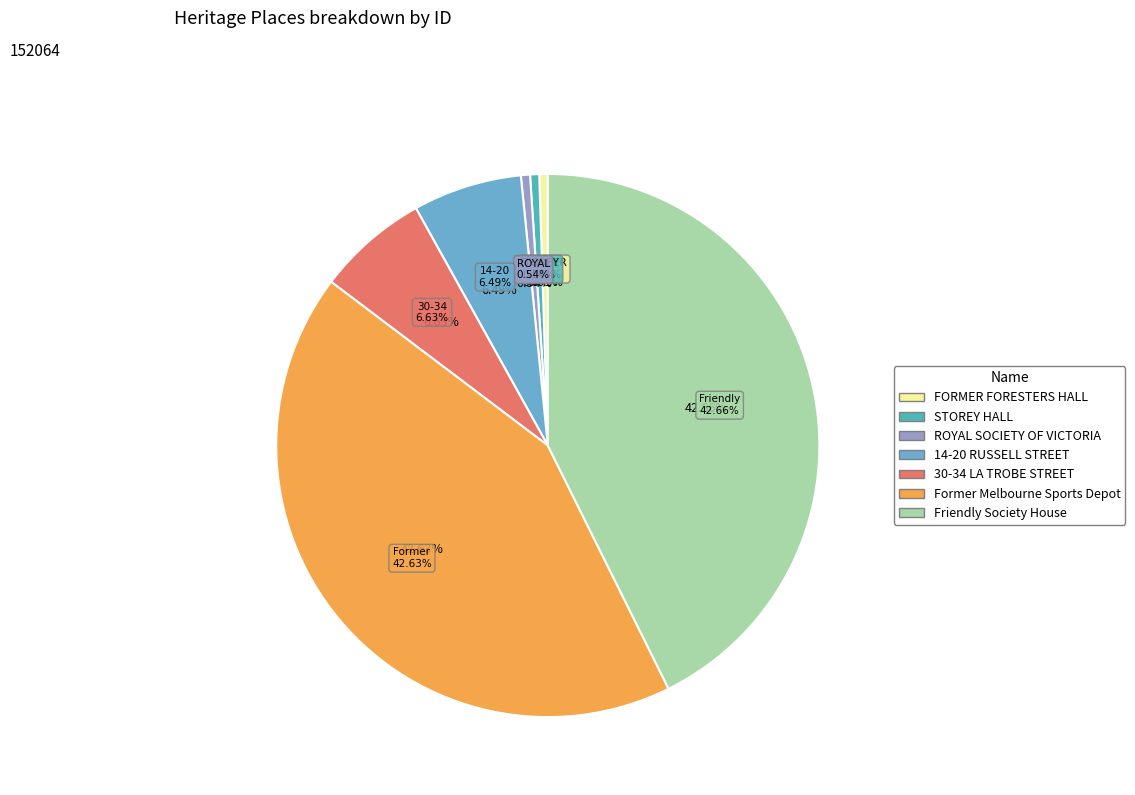

Which category has the biggest portion of the pie?

Friendly Society House